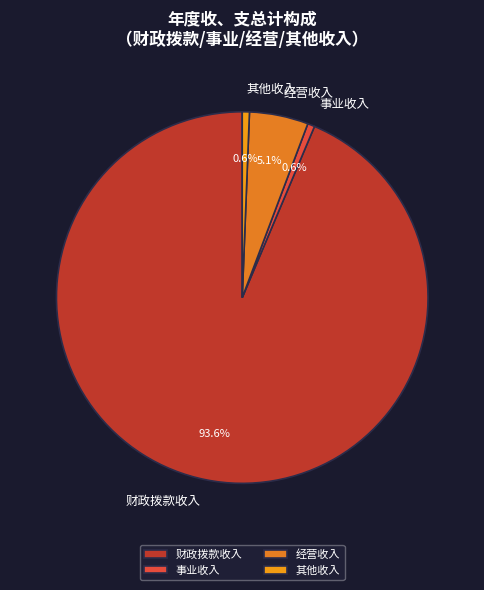

Which category has the biggest portion of the pie?

财政拨款收入